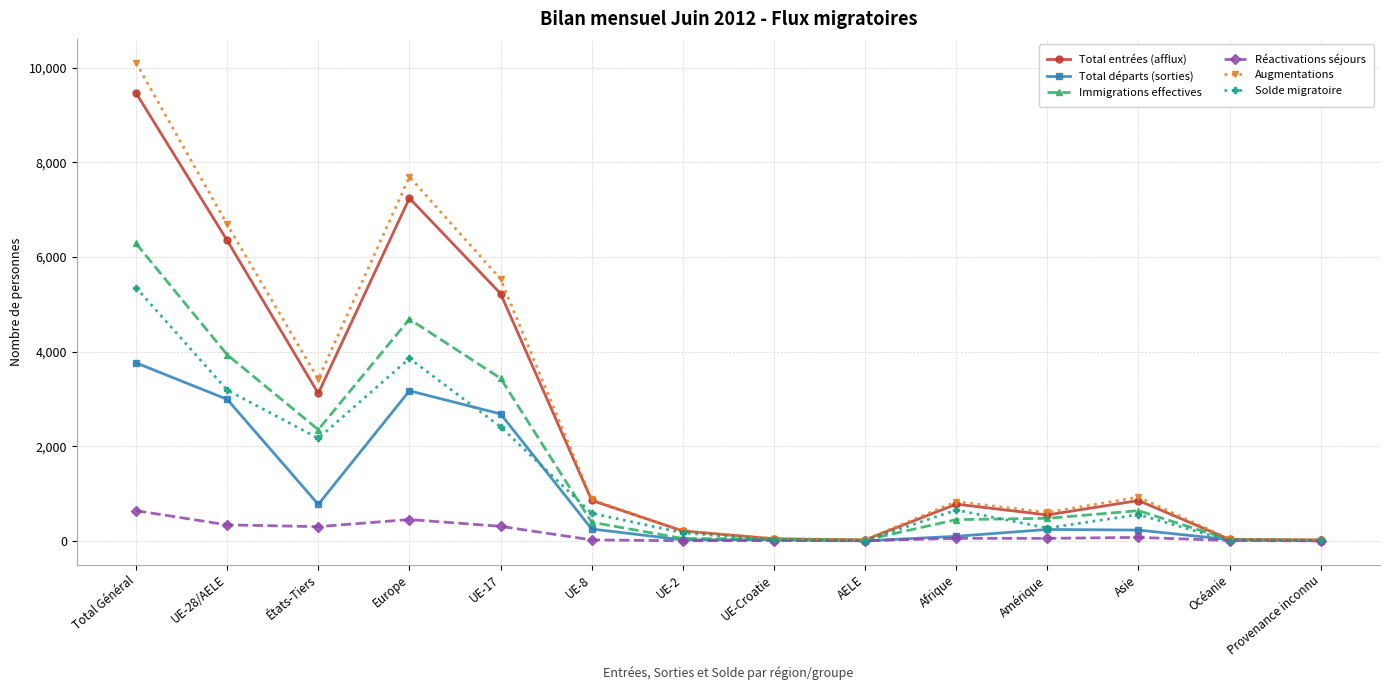

True or false: Total départs (sorties) and Solde migratoire intersect in this chart.

True